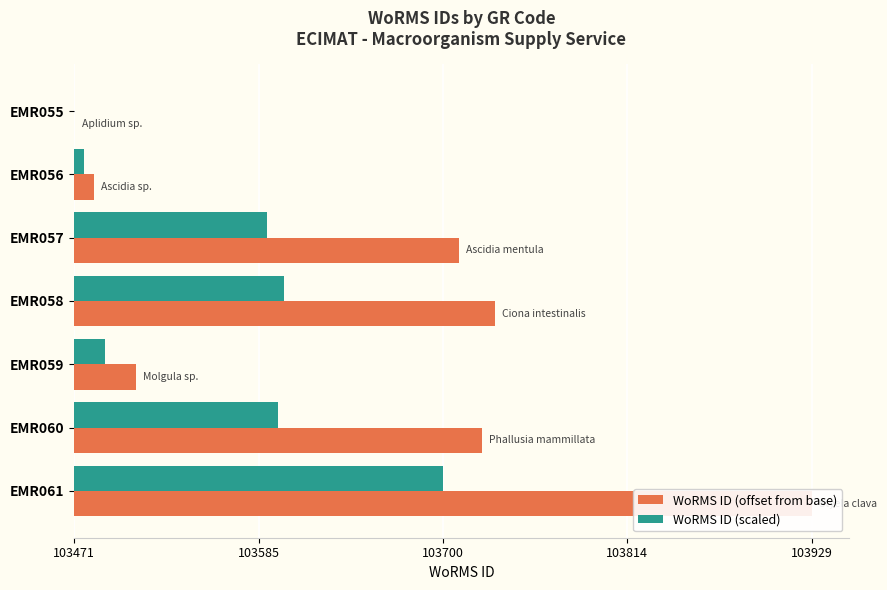

Count the number of categories in the chart.

7